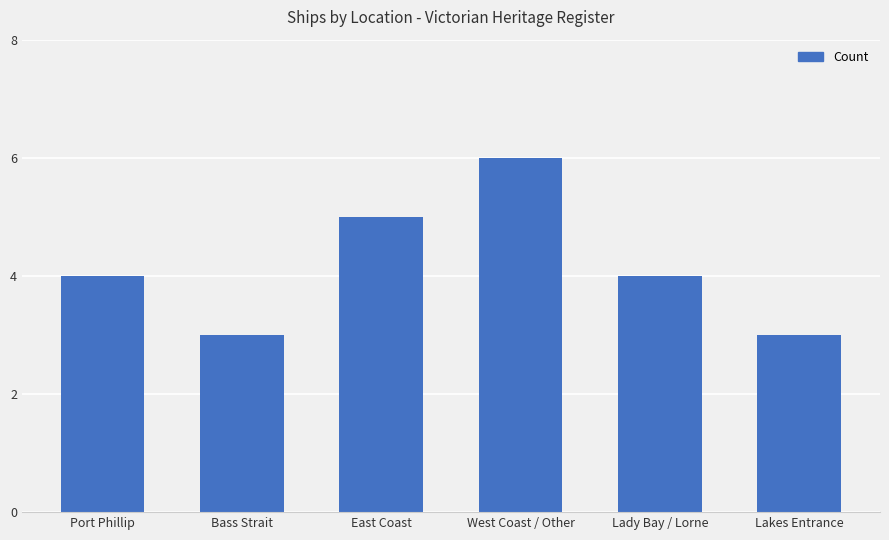

What is the value of the 6th bar from the left?

3